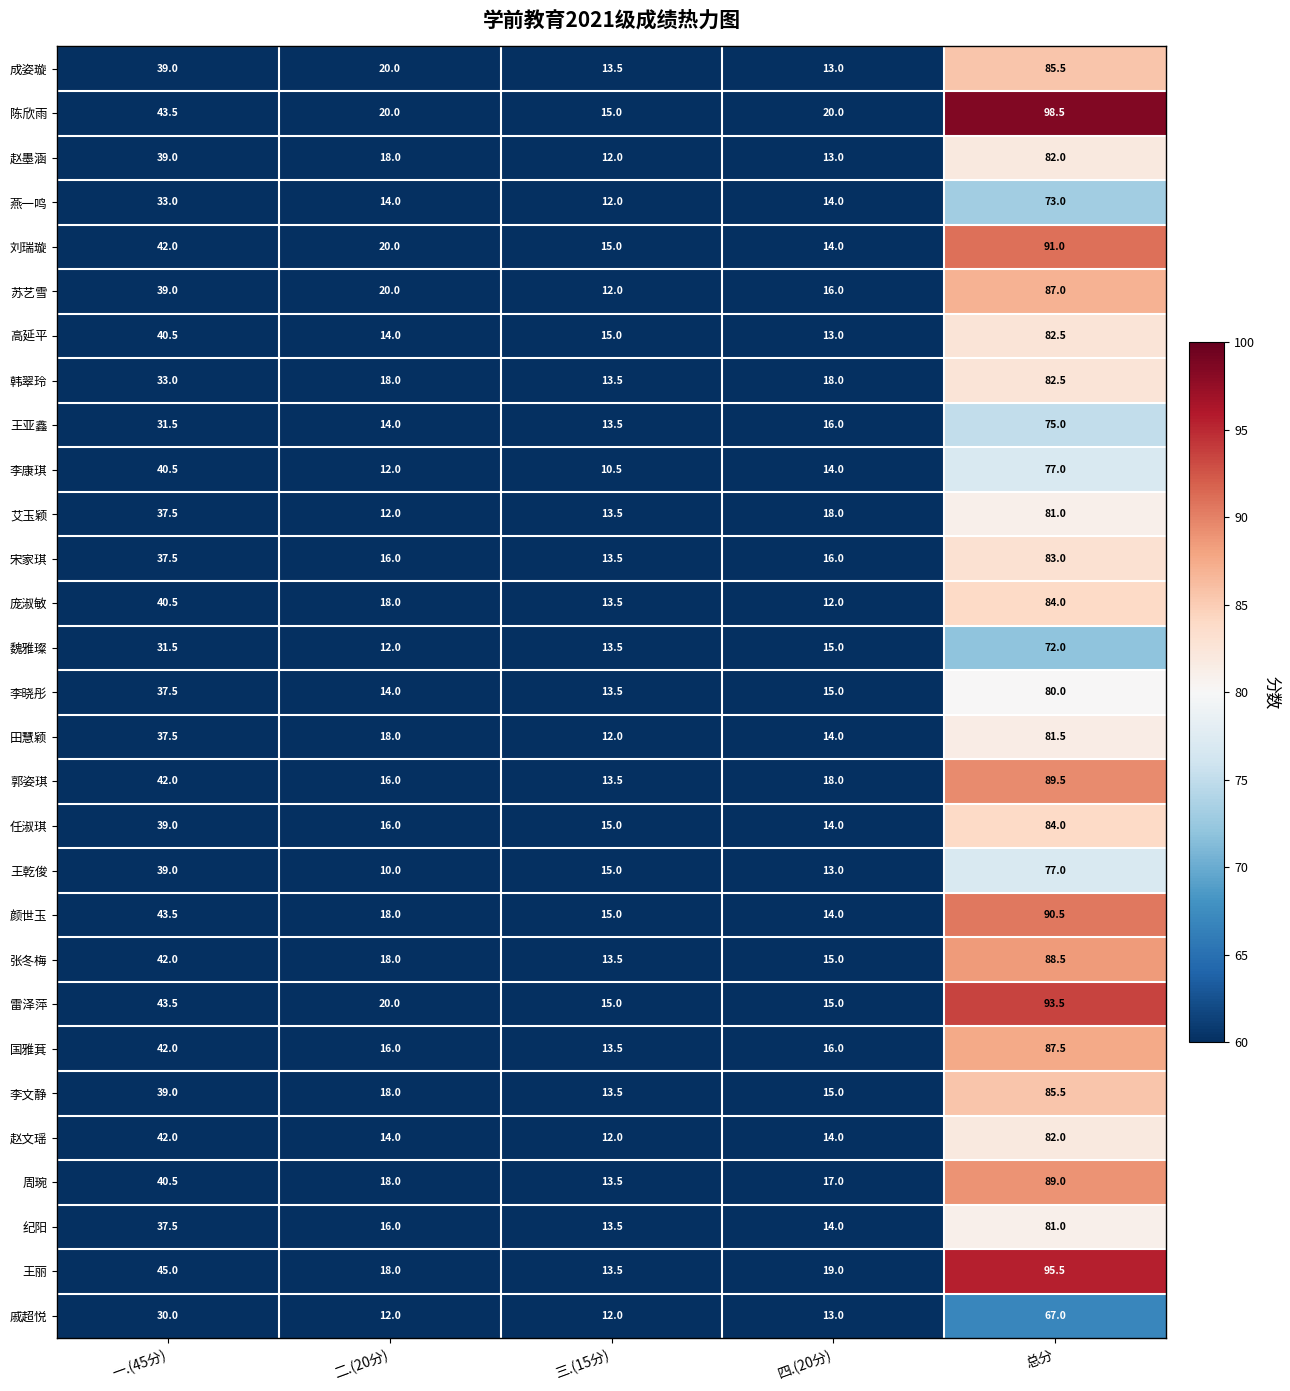

The 宋家琪 series shows 4.4 at 二.(20分). True or false?

False